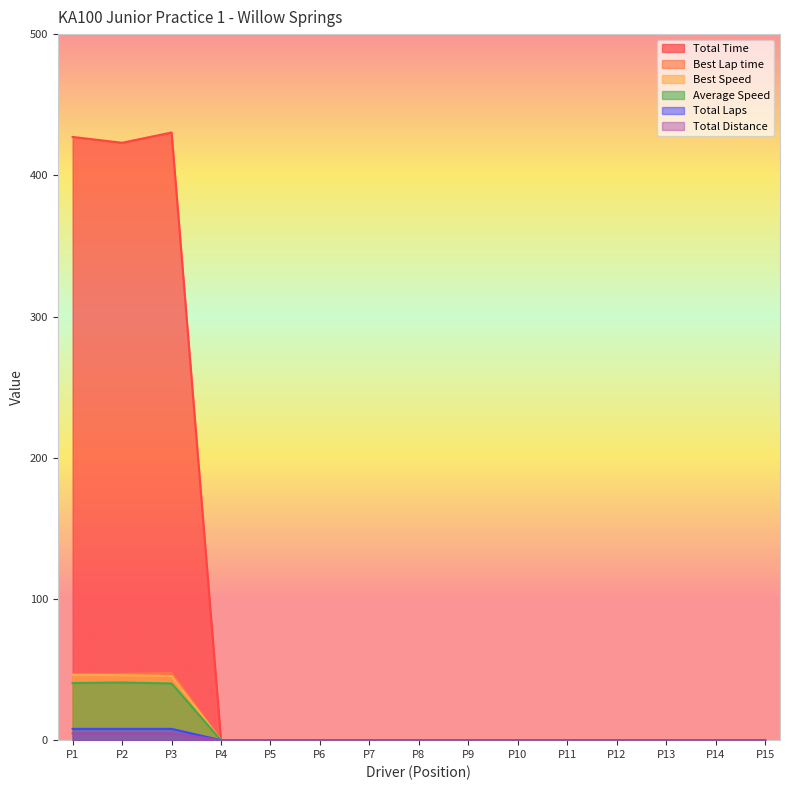

Rank the series by their maximum value, from highest to lowest.

Total Time, Best Lap time, Best Speed, Average Speed, Total Laps, Total Distance